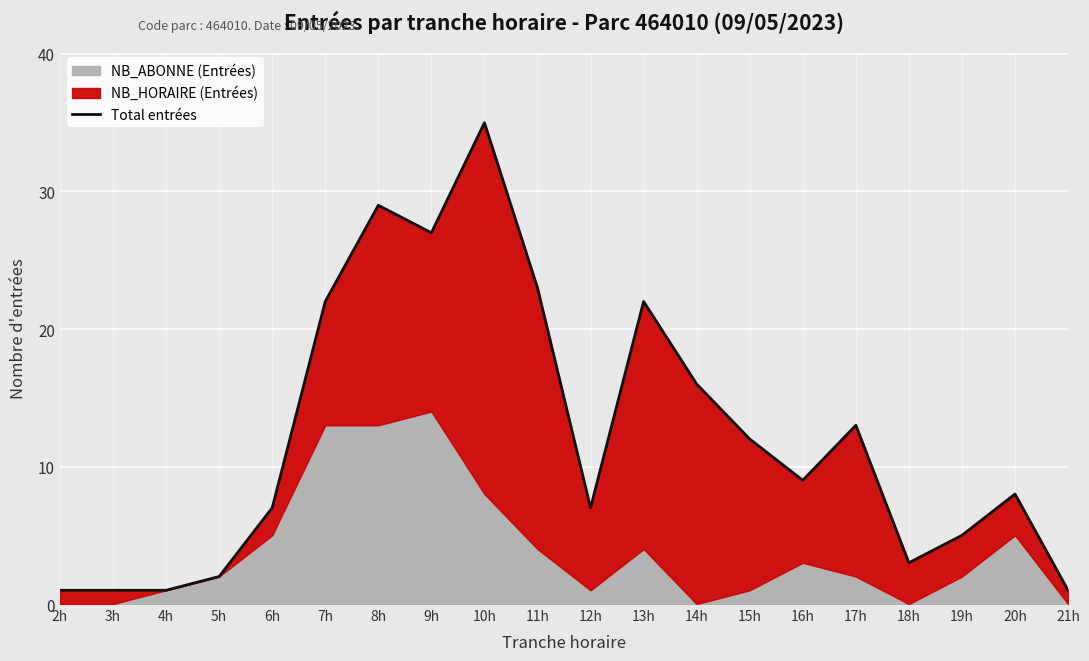

What is the value of the 14th point from the left?

12